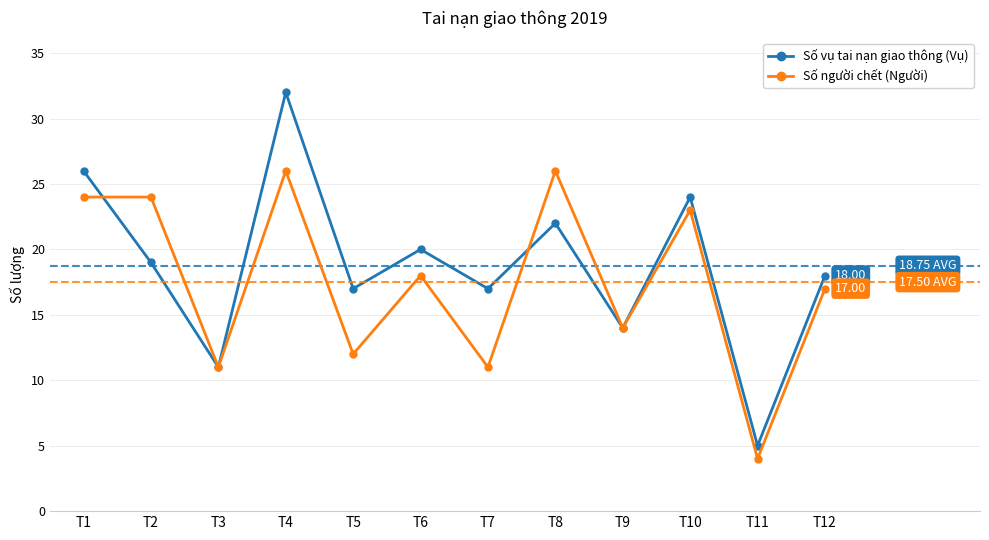

At which label does Số người chết (Người) reach its minimum?

T11